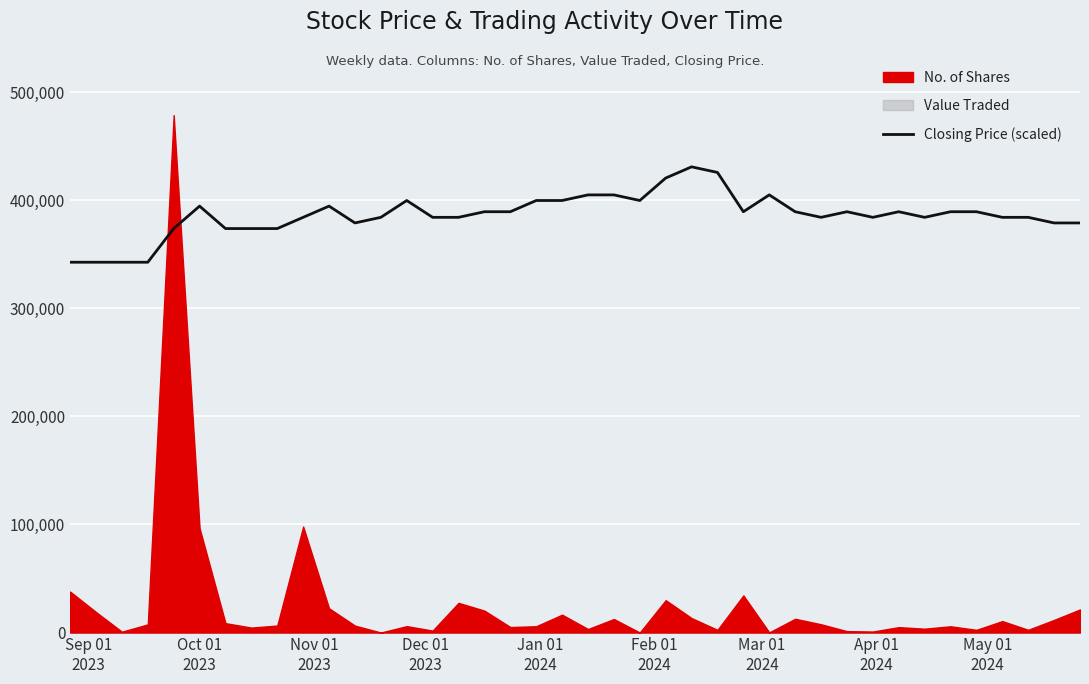

What is the maximum value for Closing Price (scaled)?

430965.9